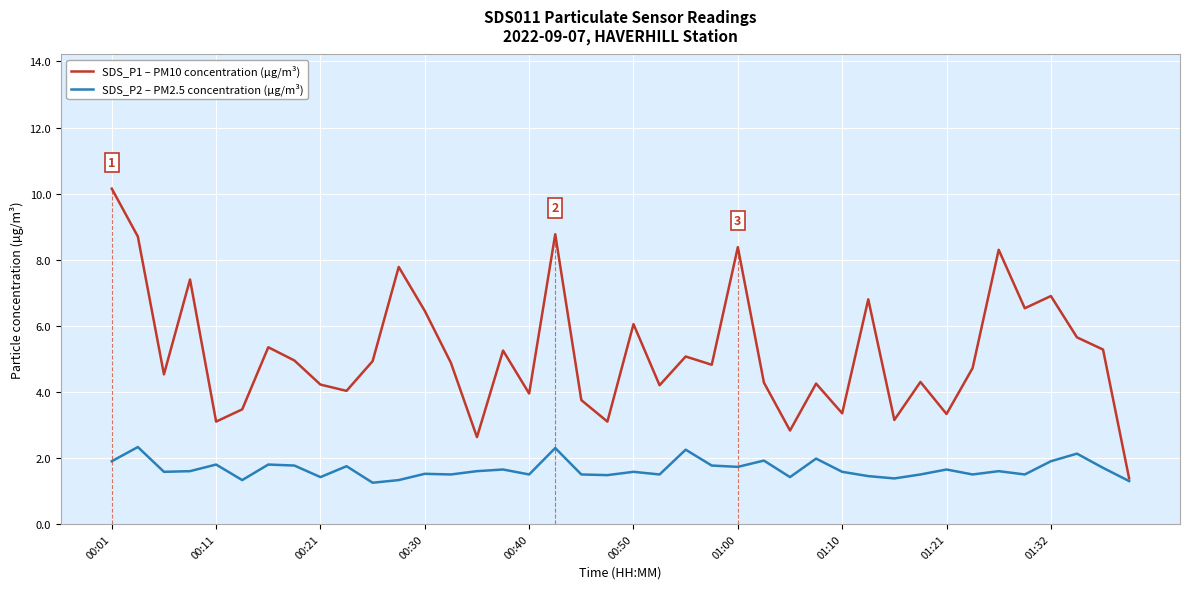

Which series has the largest range (max minus min)?

SDS_P1 – PM10 concentration (µg/m³)